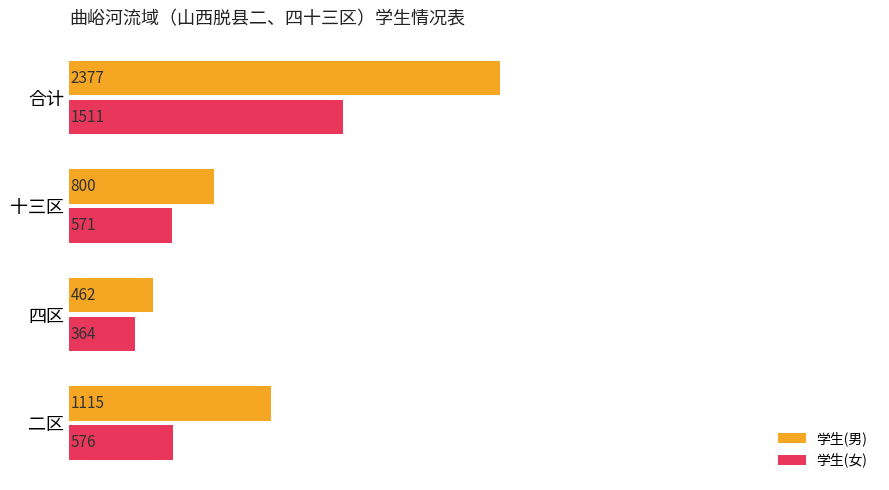

At which category is the sum across all series the highest?

合计